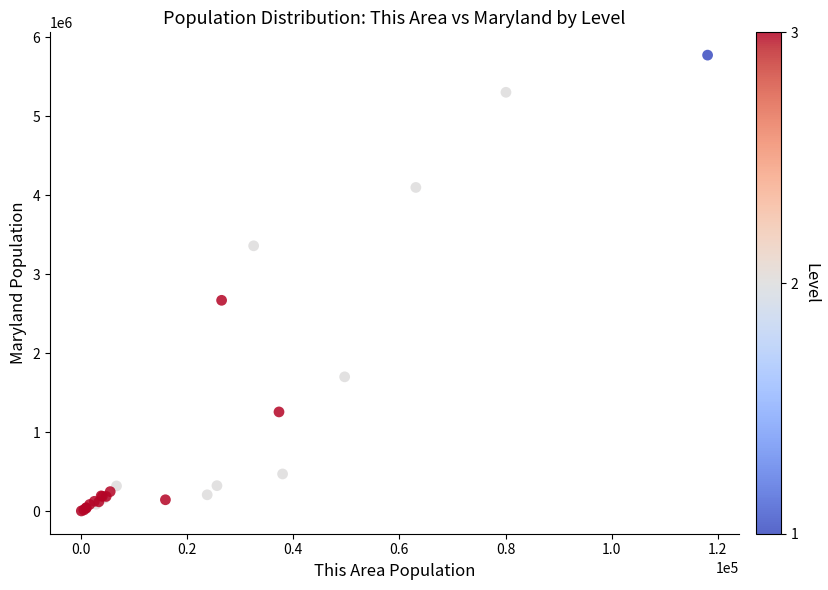

What Y value in the scatter plot is closest to 2888021?

2669198